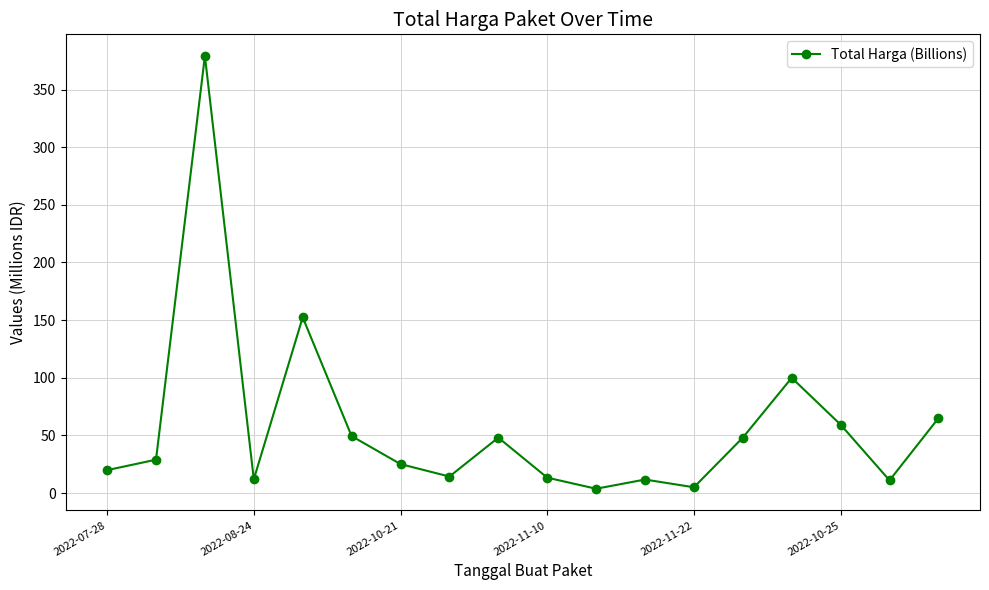

What is the difference between the maximum and second lowest values?

374.0